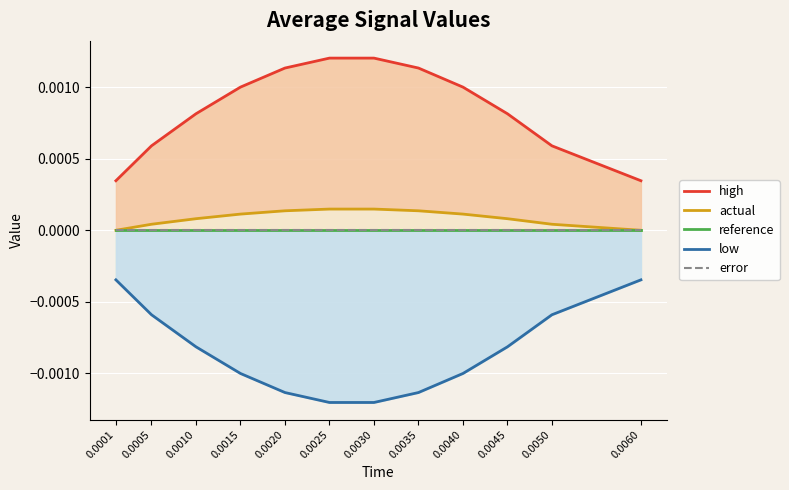

Between 0.0005 and 0.0050, which series saw the biggest shift?

high